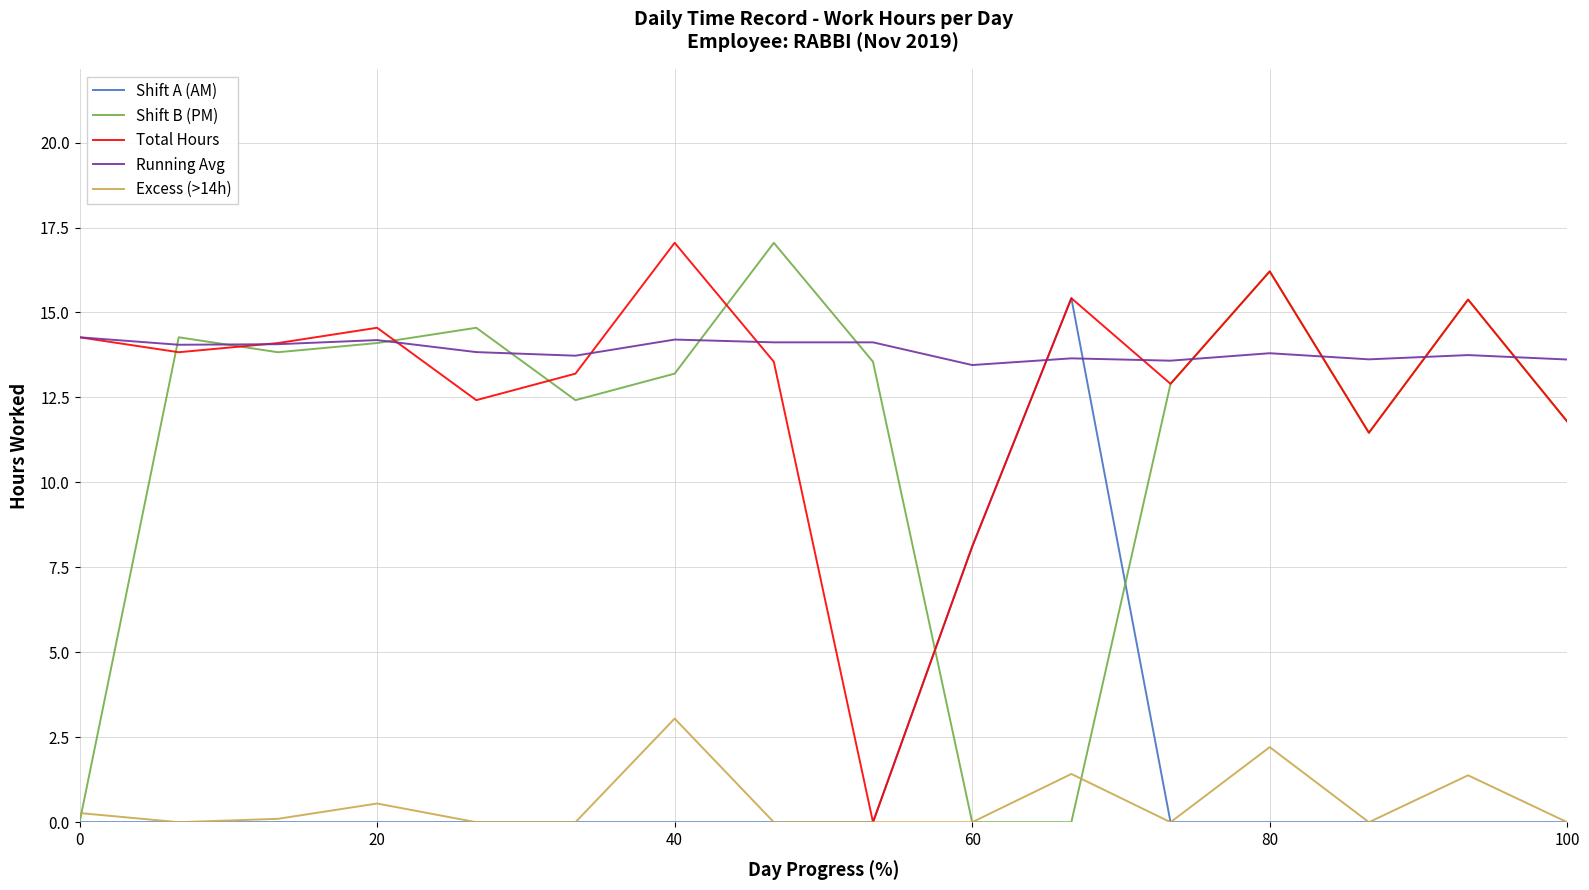

What is the maximum value for Total Hours?

17.1